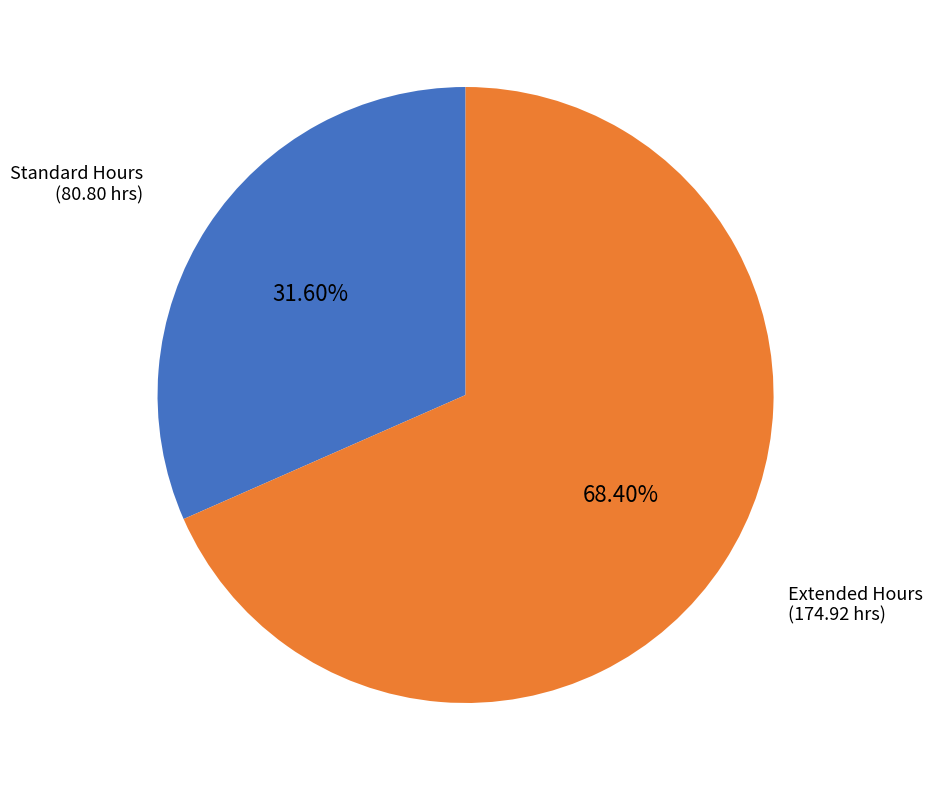

Do Extended Hours and Standard Hours together represent more than half of the pie?

Yes